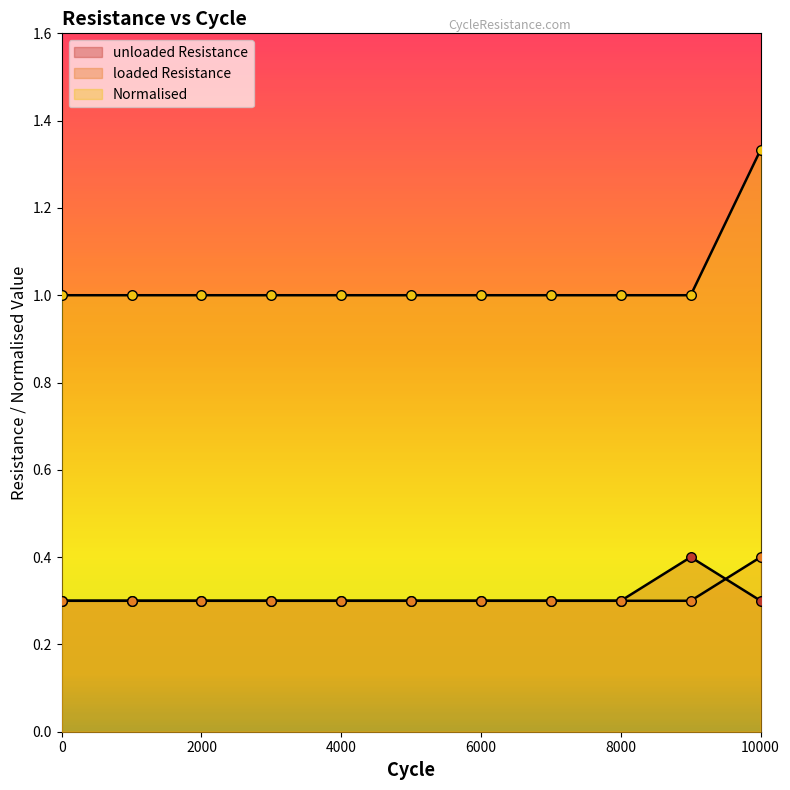

Which series contains the highest Y value?

loaded Resistance